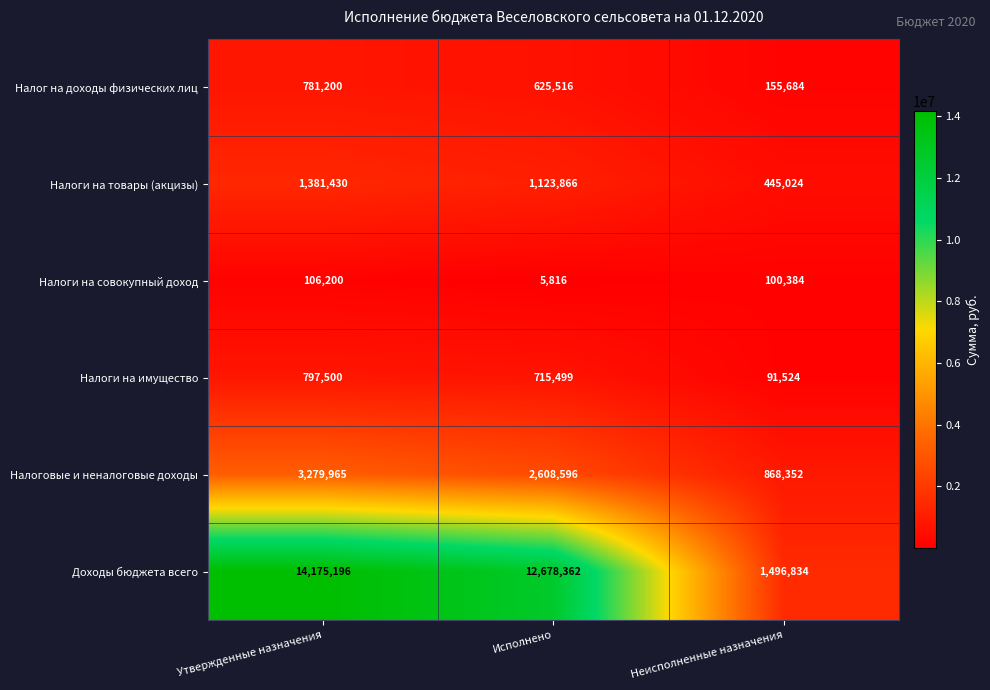

What is the difference between the maximum and minimum values in the Налоги на совокупный доход series?

100384